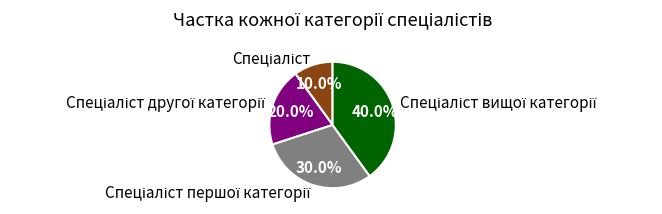

Is there any slice that represents more than half of the pie?

No